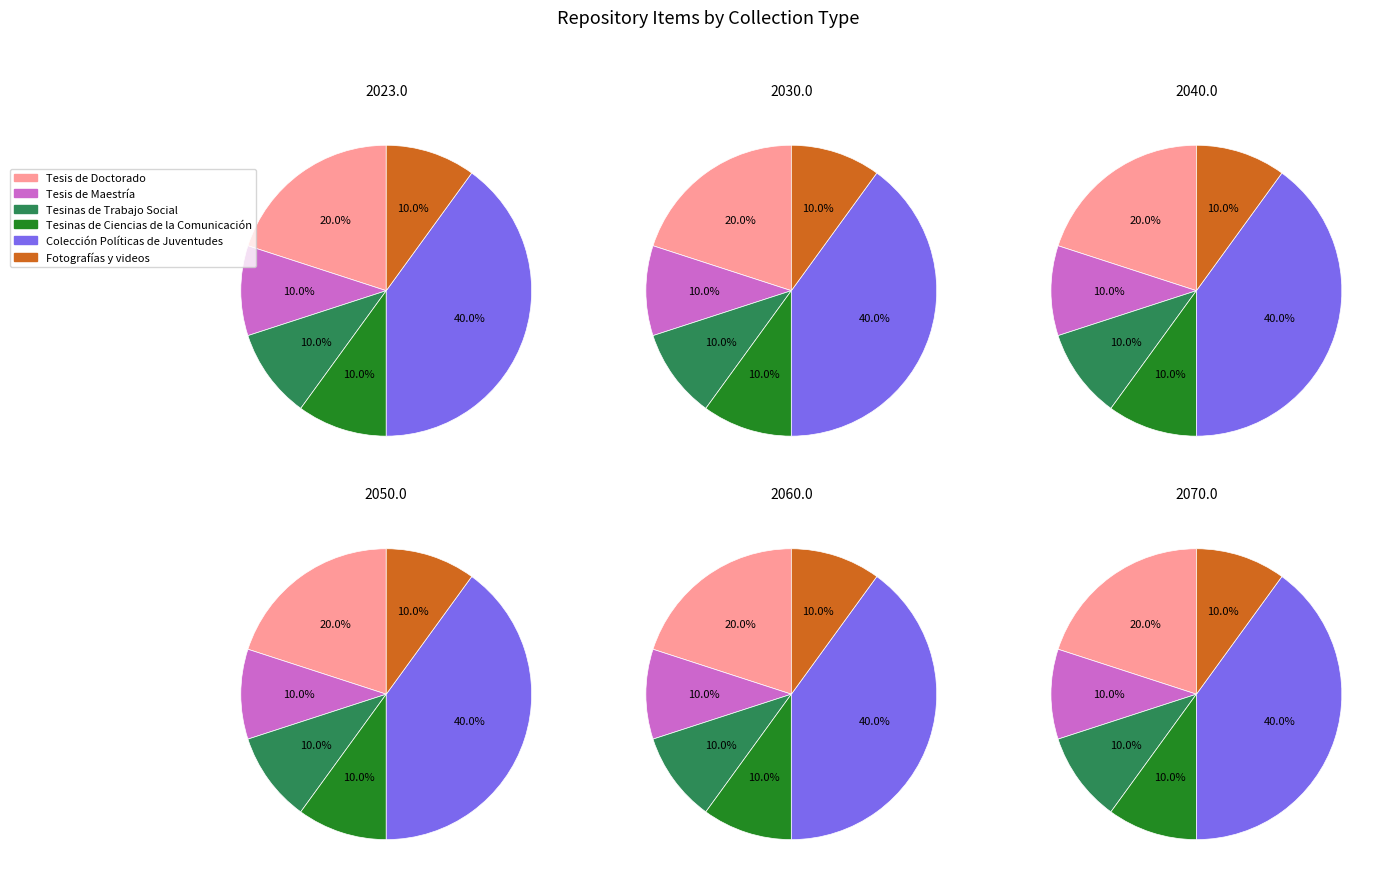

Which category has the smallest portion of the pie?

Tesis de Maestría